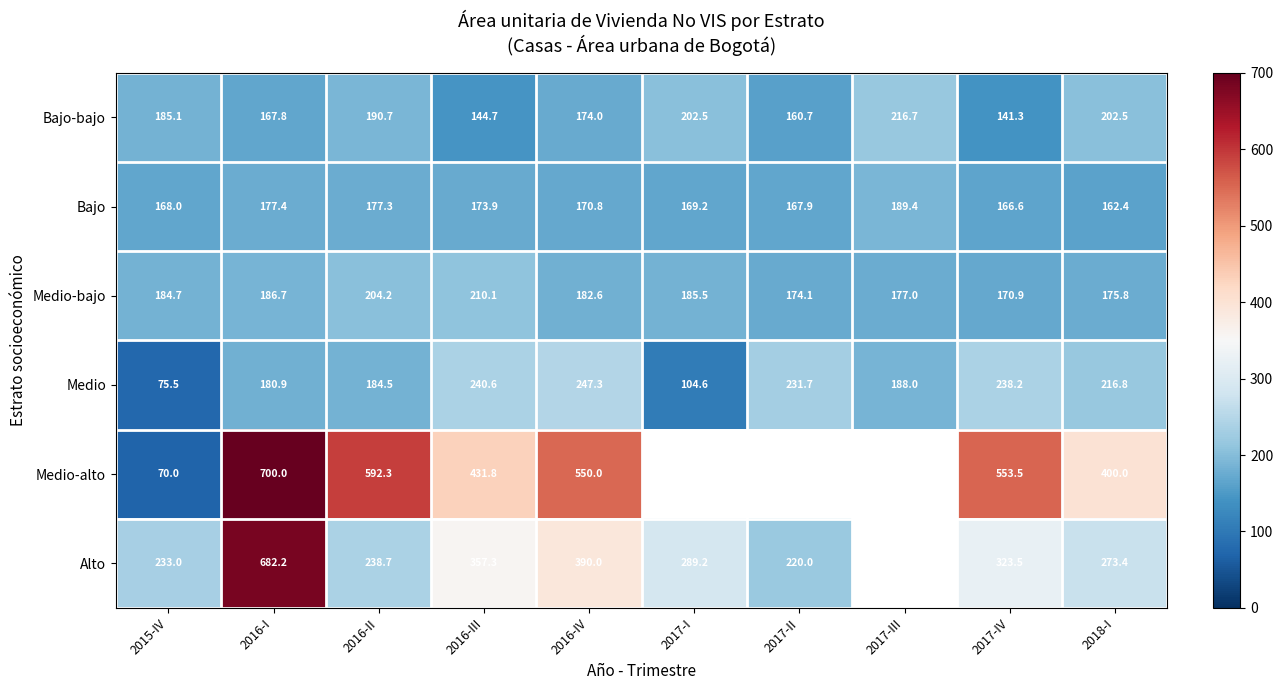

What is the total value across all series at 2018-I?

1430.9